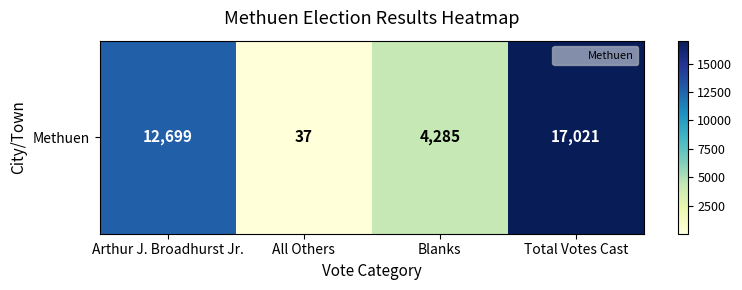

List the labels in order of value, largest first.

Total Votes Cast, Arthur J. Broadhurst Jr., Blanks, All Others